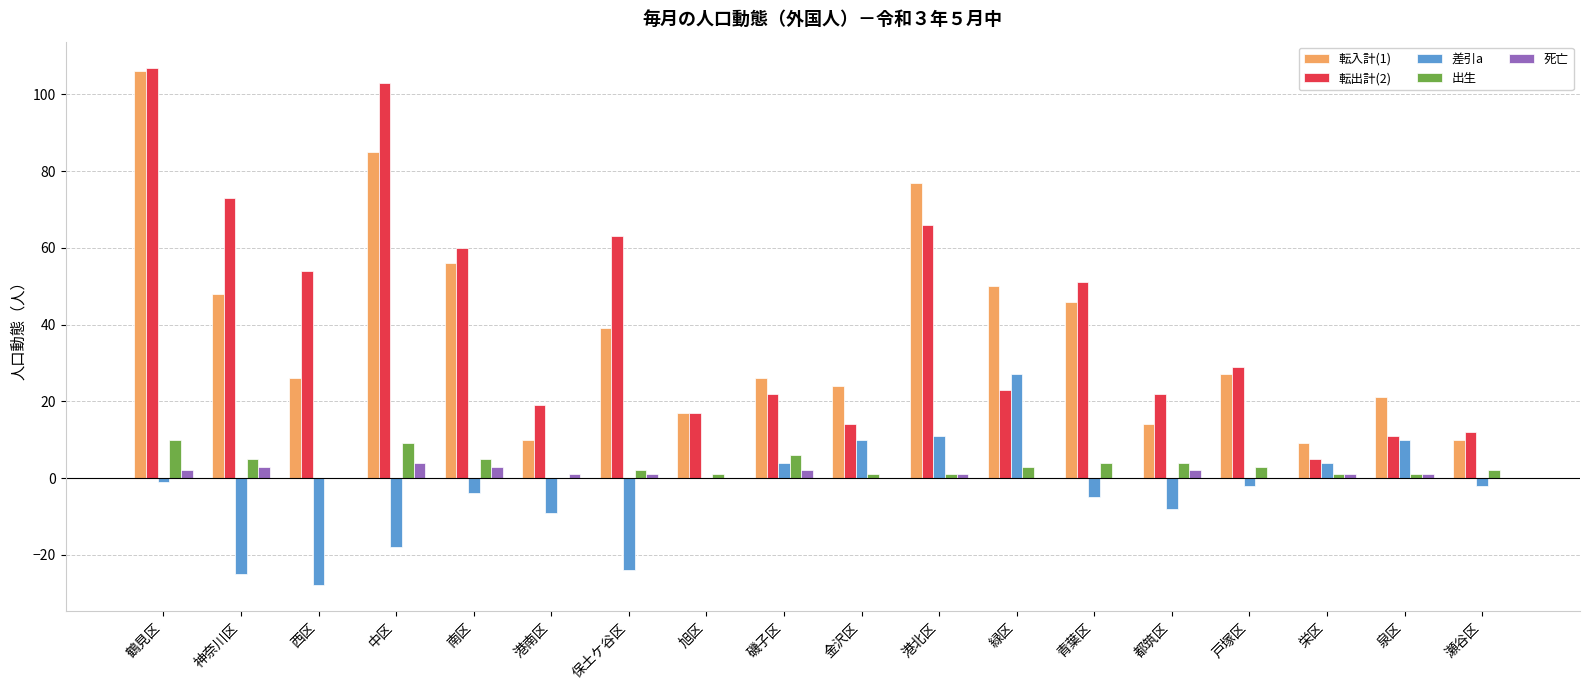

Reading left to right, extract all data points from this chart.

転入計(1): 鶴見区=106	神奈川区=48	西区=26	中区=85	南区=56	港南区=10	保土ケ谷区=39	旭区=17	磯子区=26	金沢区=24	港北区=77	緑区=50	青葉区=46	都筑区=14	戸塚区=27	栄区=9	泉区=21	瀬谷区=10
転出計(2): 鶴見区=107	神奈川区=73	西区=54	中区=103	南区=60	港南区=19	保土ケ谷区=63	旭区=17	磯子区=22	金沢区=14	港北区=66	緑区=23	青葉区=51	都筑区=22	戸塚区=29	栄区=5	泉区=11	瀬谷区=12
差引a: 鶴見区=-1	神奈川区=-25	西区=-28	中区=-18	南区=-4	港南区=-9	保土ケ谷区=-24	旭区=0	磯子区=4	金沢区=10	港北区=11	緑区=27	青葉区=-5	都筑区=-8	戸塚区=-2	栄区=4	泉区=10	瀬谷区=-2
出生: 鶴見区=10	神奈川区=5	西区=0	中区=9	南区=5	港南区=0	保土ケ谷区=2	旭区=1	磯子区=6	金沢区=1	港北区=1	緑区=3	青葉区=4	都筑区=4	戸塚区=3	栄区=1	泉区=1	瀬谷区=2
死亡: 鶴見区=2	神奈川区=3	西区=0	中区=4	南区=3	港南区=1	保土ケ谷区=1	旭区=0	磯子区=2	金沢区=0	港北区=1	緑区=0	青葉区=0	都筑区=2	戸塚区=0	栄区=1	泉区=1	瀬谷区=0